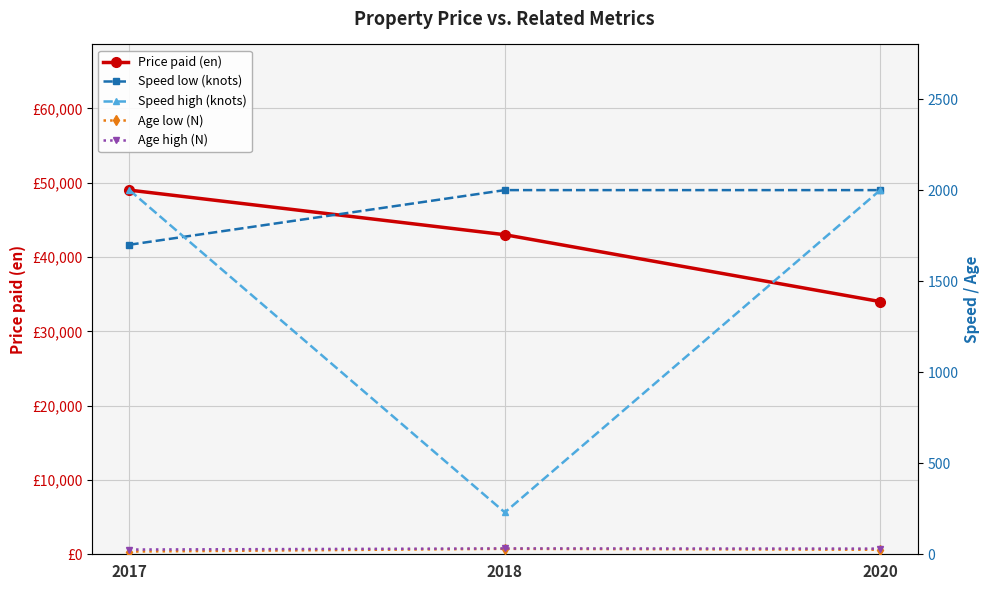

Reading right to left, list all the values displayed in this chart.

Price paid (en): 2020=34000	2018=43000	2017=49000
Speed low (knots): 2020=2000	2018=2000	2017=1700
Speed high (knots): 2020=2000	2018=230	2017=2000
Age low (N): 2020=25	2018=30	2017=15
Age high (N): 2020=31	2018=32	2017=26